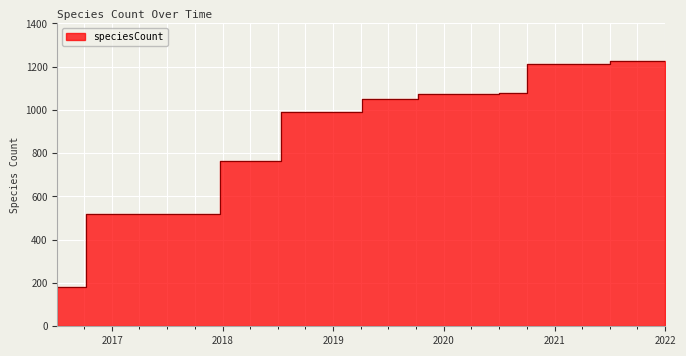

What is the difference between the second highest and second lowest values?

709